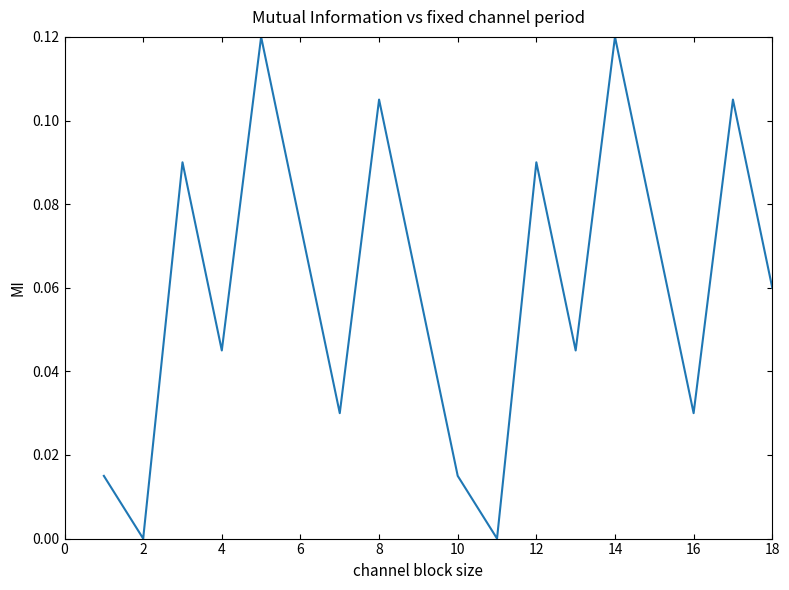

How many points are lower than both their immediate neighbors (excluding endpoints)?

6